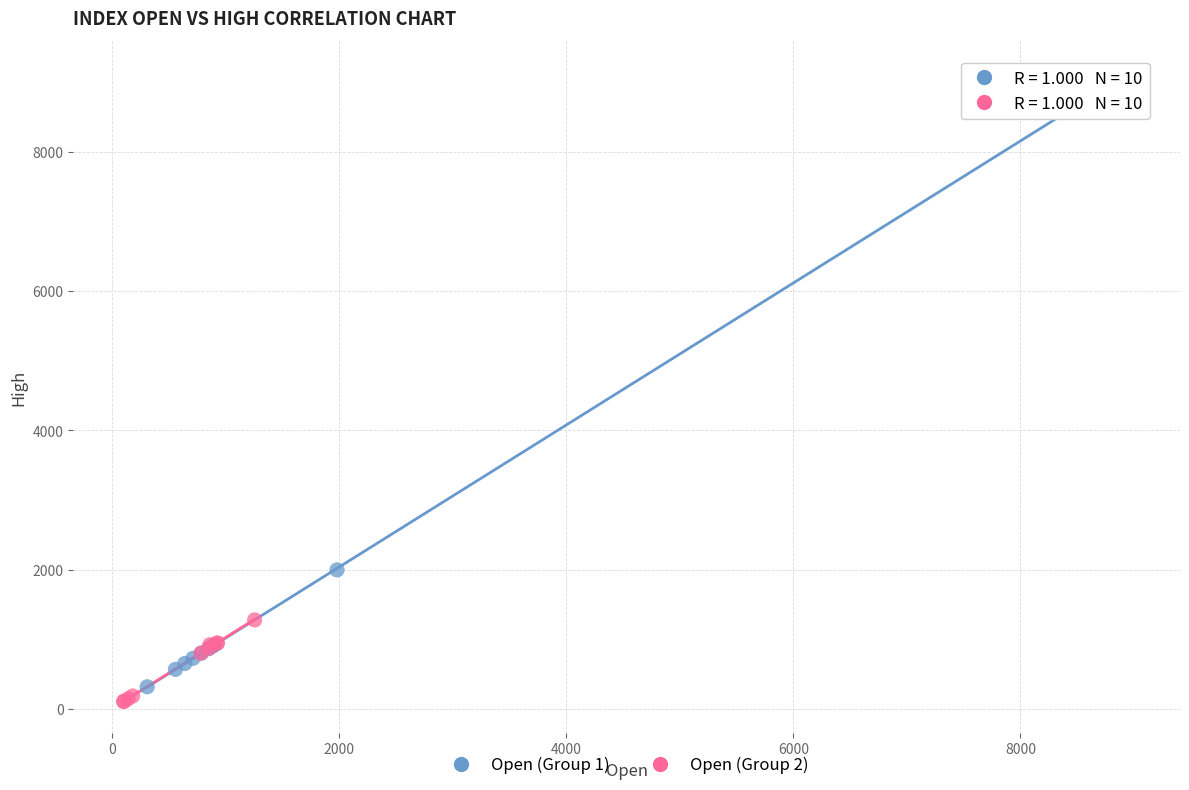

Which series has the widest spread of Y values?

Open (Group 1)